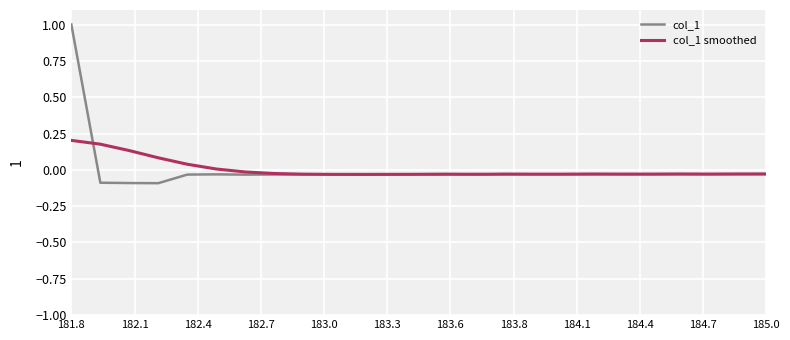

List the series in order of their peak value, highest first.

col_1, col_1 smoothed